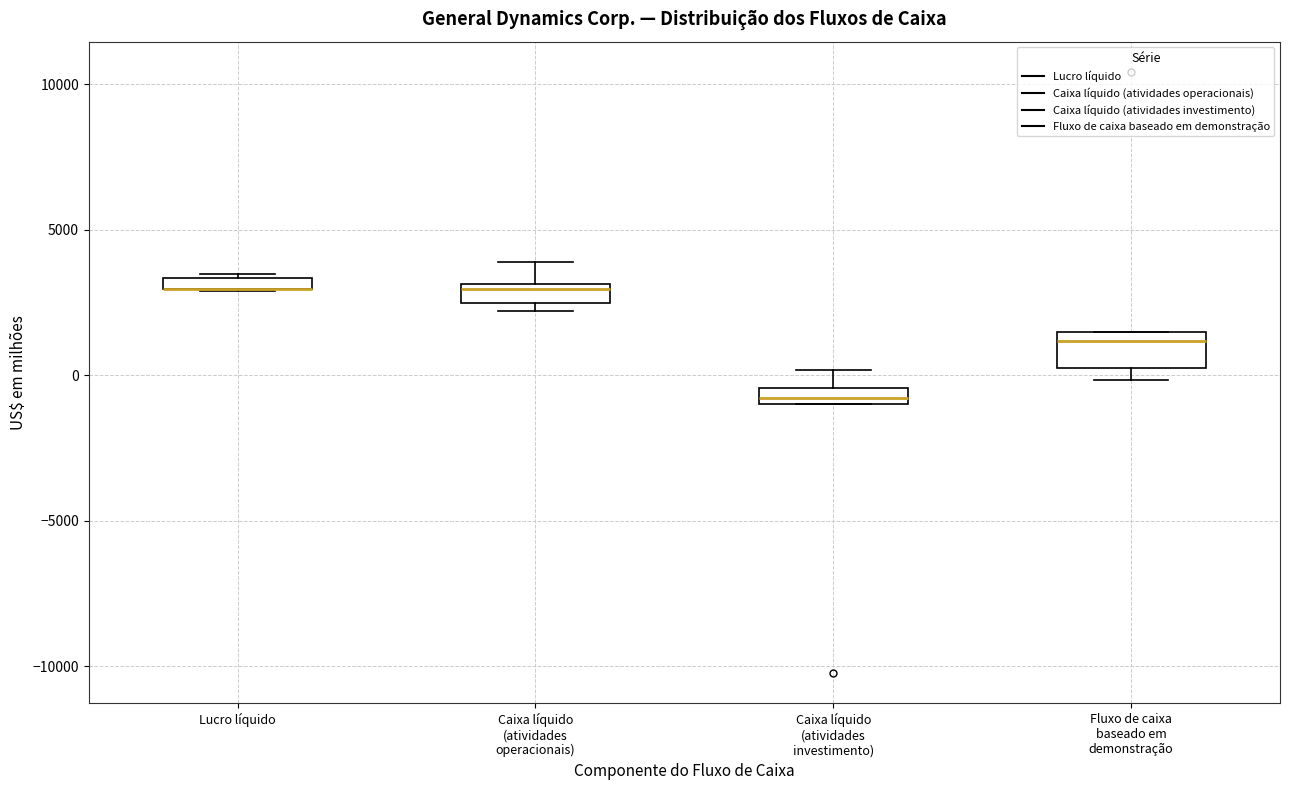

Comparing the boxes themselves (not the whiskers), which one is the tallest?

Fluxo de caixa baseado em demonstração